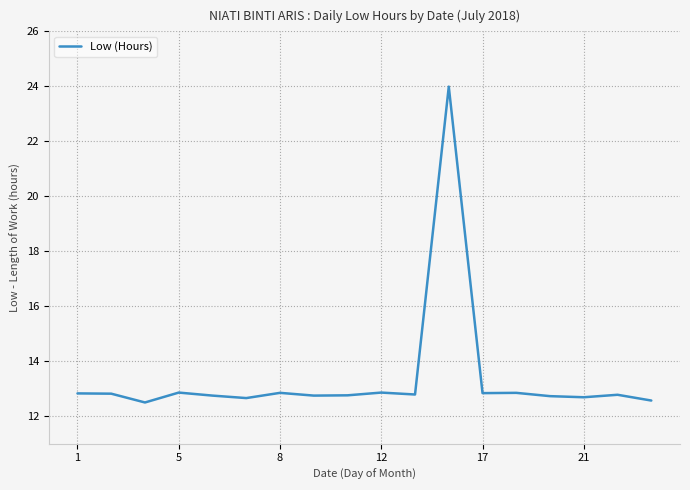

What is the difference between the maximum and second lowest values?

11.4